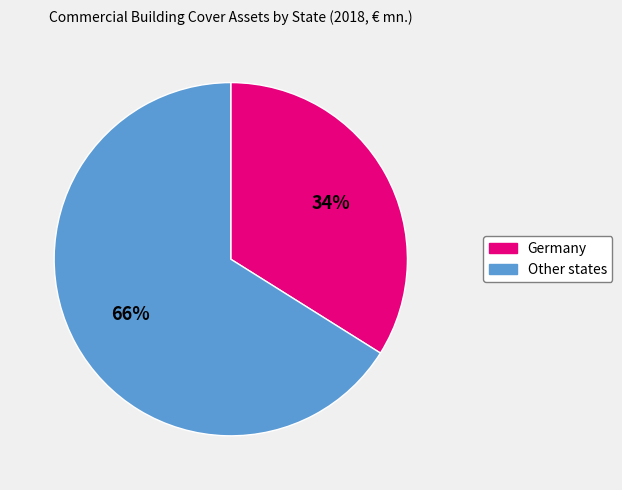

Which slice is the smallest?

Germany